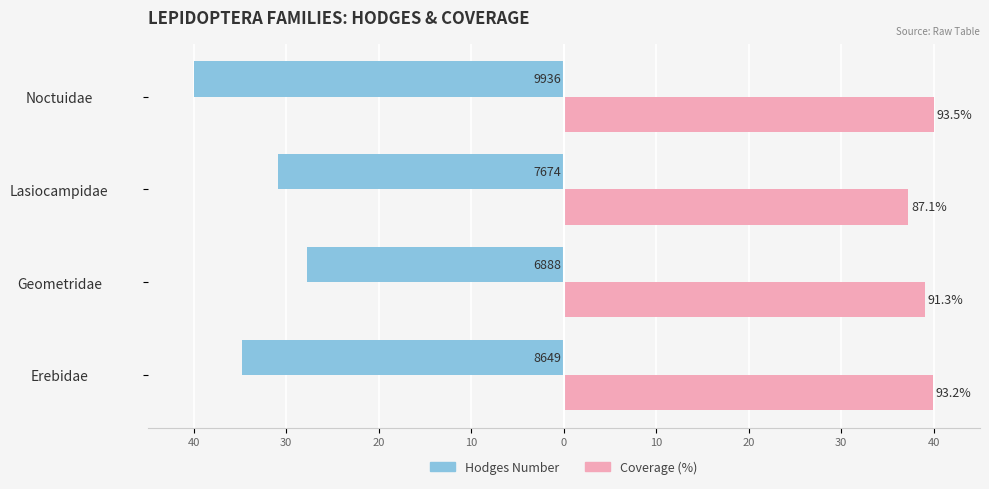

Which series has the widest spread of values?

Hodges Number